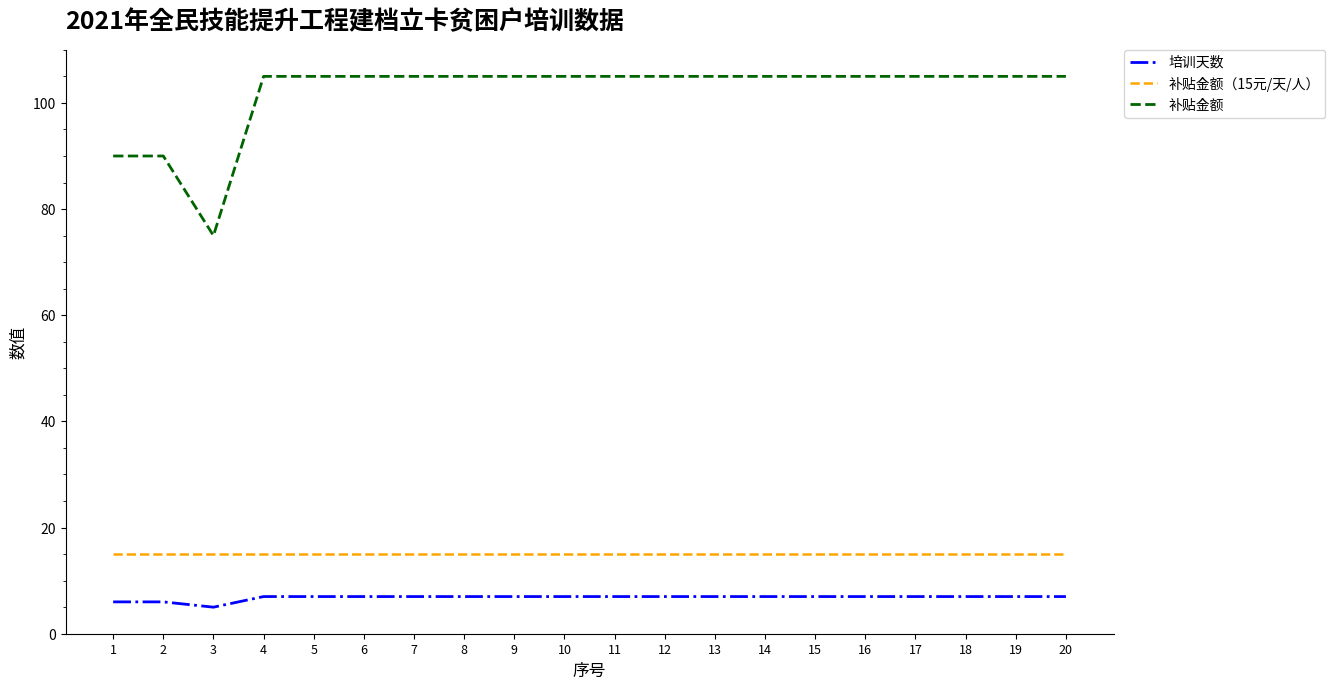

What is the difference between the maximum and minimum values in the 补贴金额 series?

30